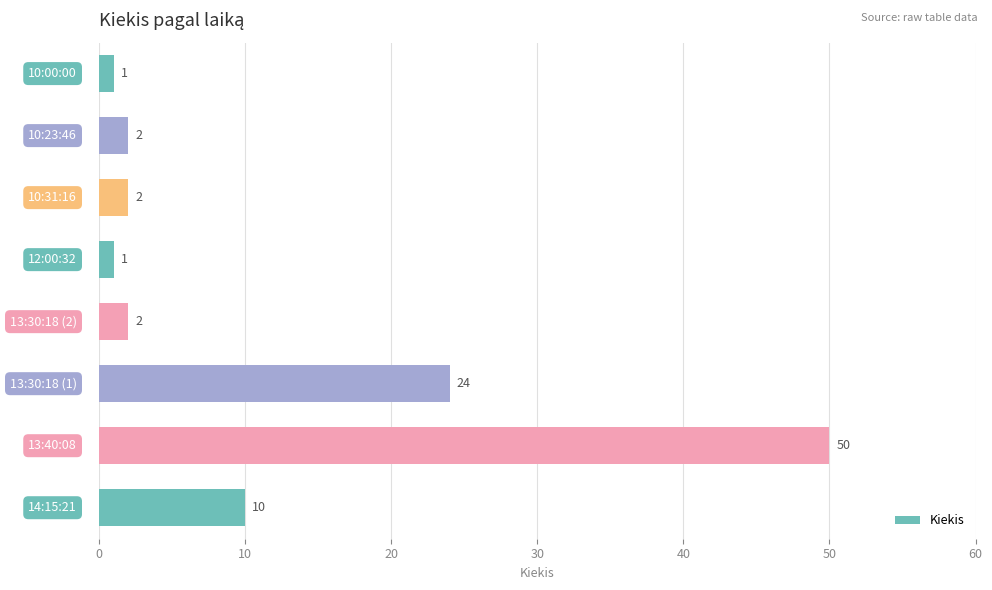

Does the chart contain stacked bars?

No